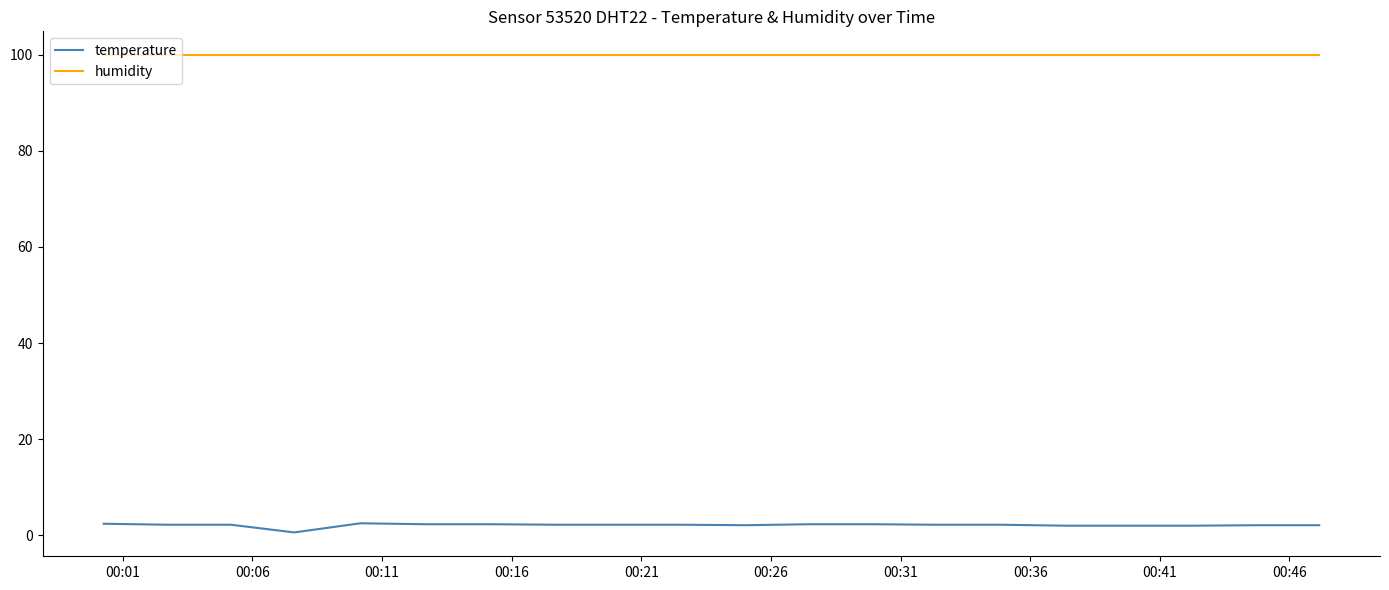

List the series in order of their peak value, highest first.

humidity, temperature